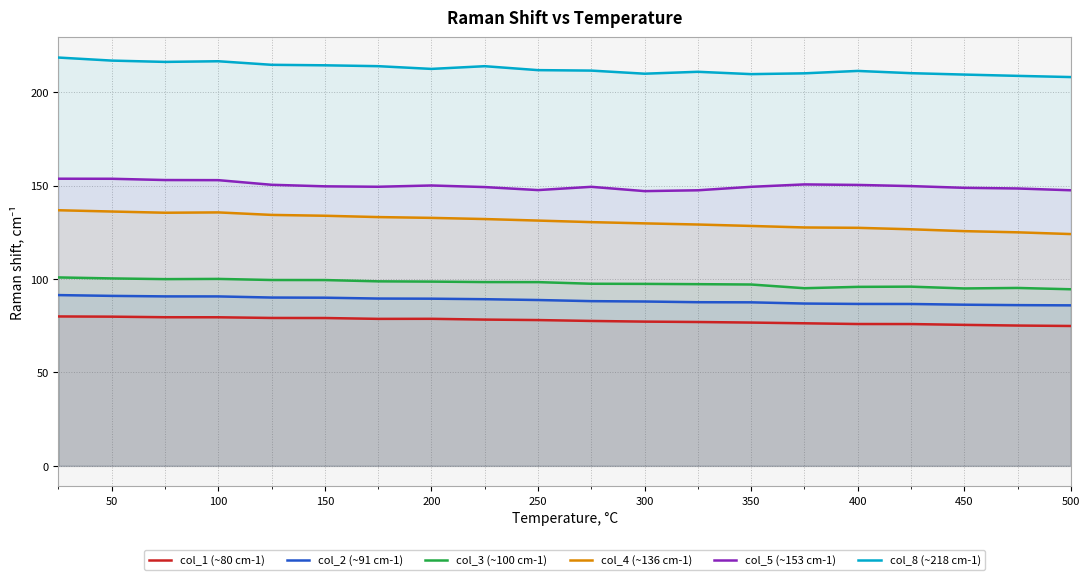

How many data points in col_1 (~80 cm-1) are above 78?

10